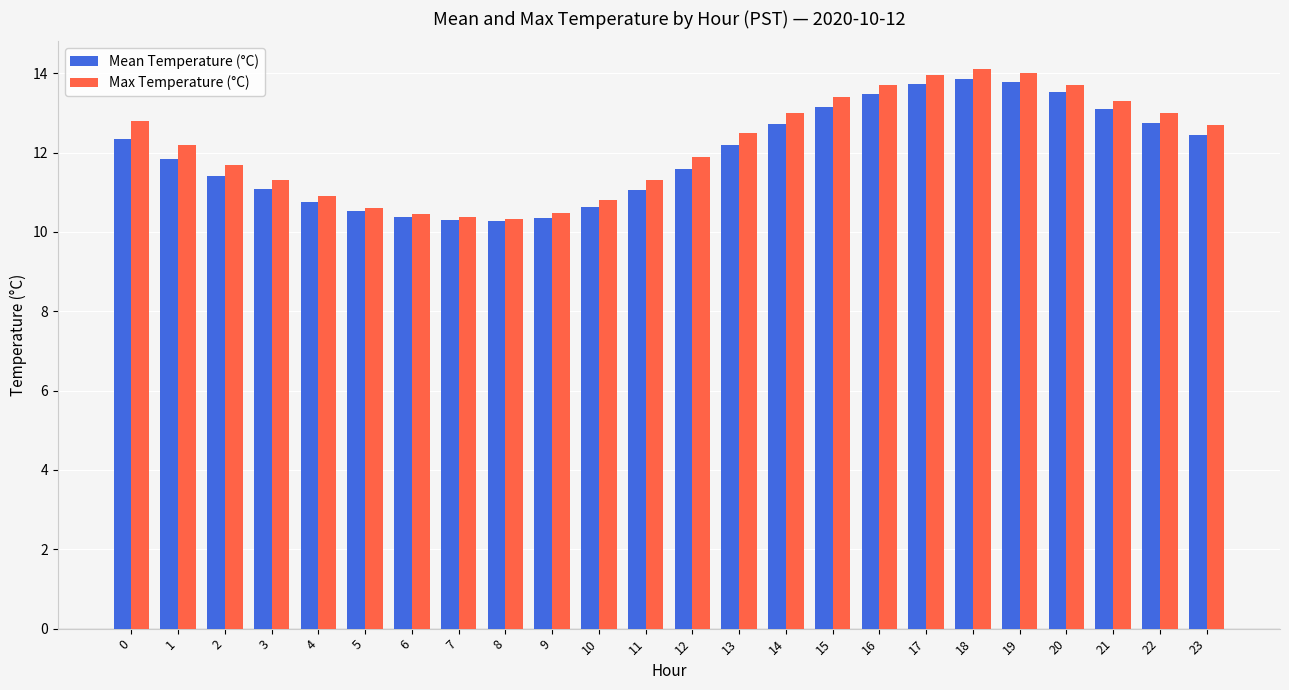

Which series has the largest range (max minus min)?

Max Temperature (°C)